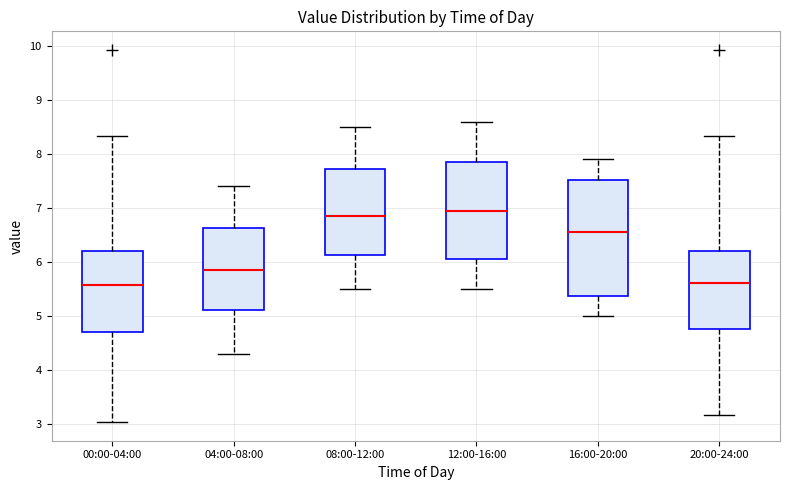

Reading left to right, read every box against the y-axis: the position of its median line, the range the box covers, and the ends of its whiskers. The values are not printed on the chart, so give them approximately, as read against the axis.

00:00-04:00: median 5.6, box 4.7 to 6.2, whiskers 3.0 to 8.3
04:00-08:00: median 5.9, box 5.1 to 6.6, whiskers 4.3 to 7.4
08:00-12:00: median 6.9, box 6.1 to 7.7, whiskers 5.5 to 8.5
12:00-16:00: median 7.0, box 6.1 to 7.9, whiskers 5.5 to 8.6
16:00-20:00: median 6.6, box 5.4 to 7.5, whiskers 5.0 to 7.9
20:00-24:00: median 5.6, box 4.8 to 6.2, whiskers 3.2 to 8.3